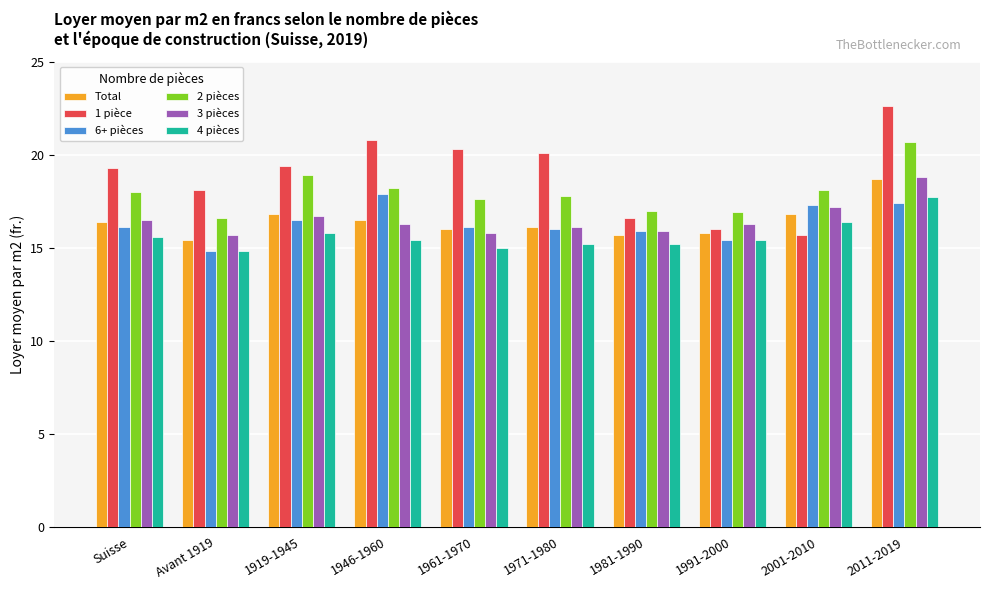

How many series are shown in this chart?

6